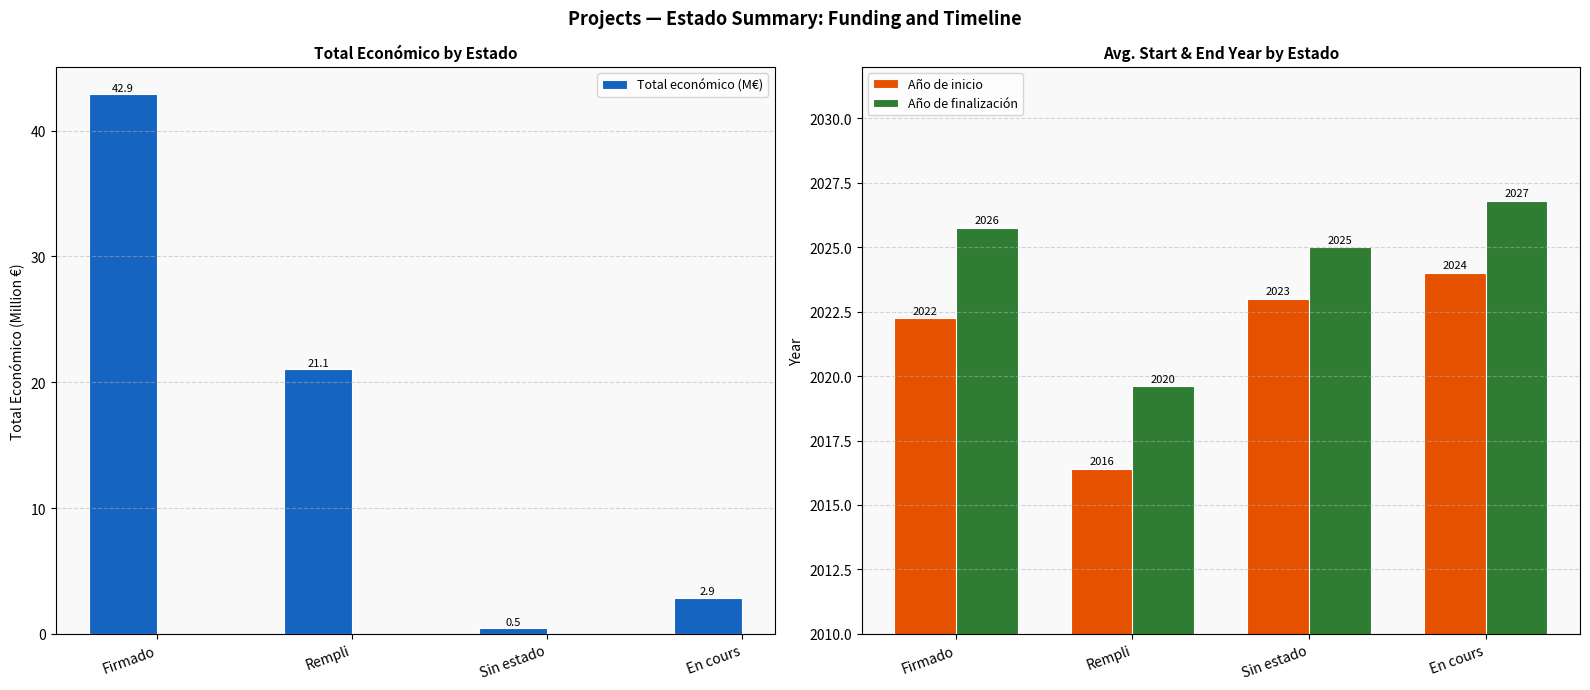

What position from the left is En cours?

4